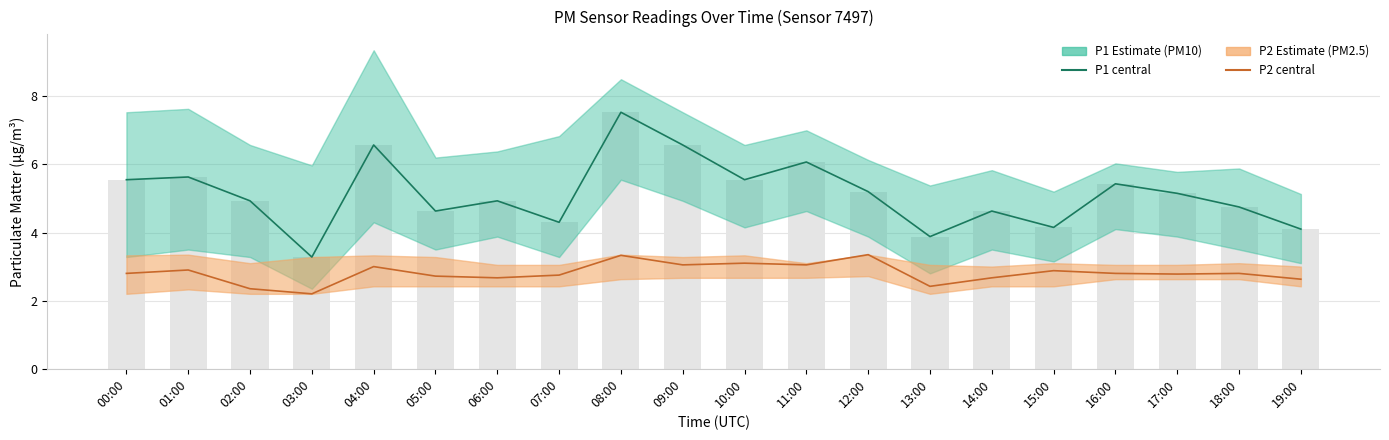

What is the label of the 13th bar from the right?

07:00